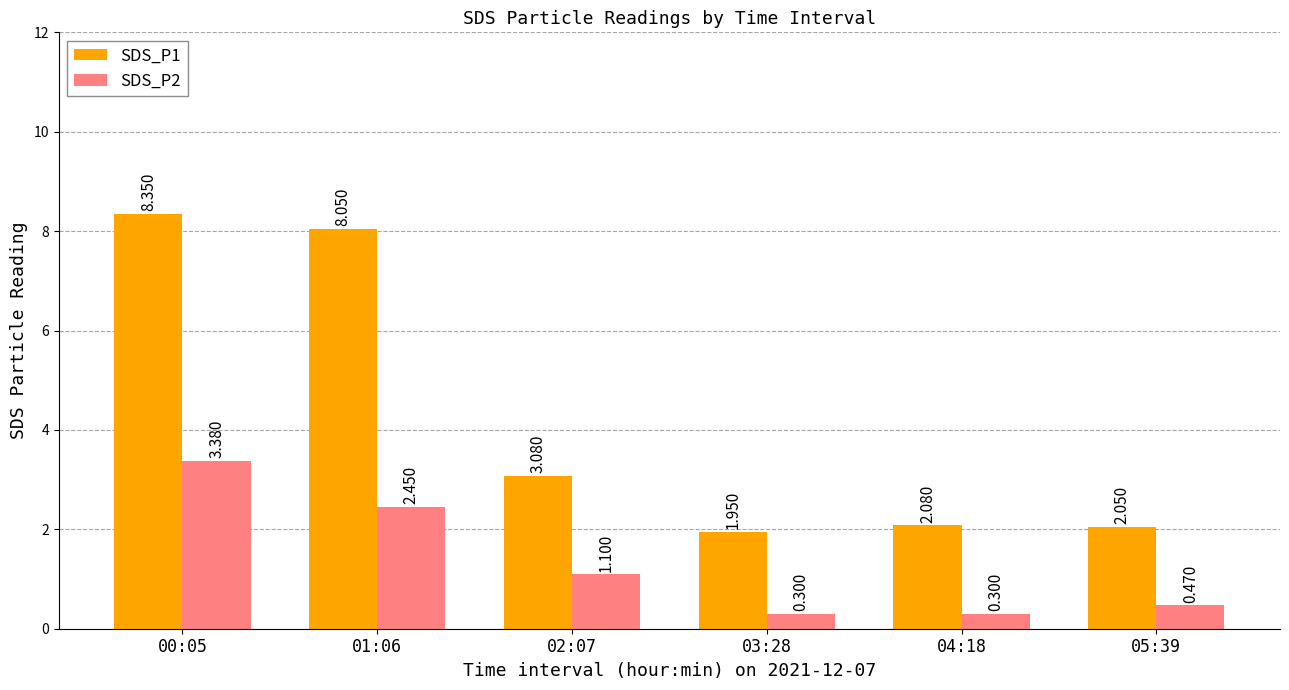

How many distinct data groups are displayed?

2